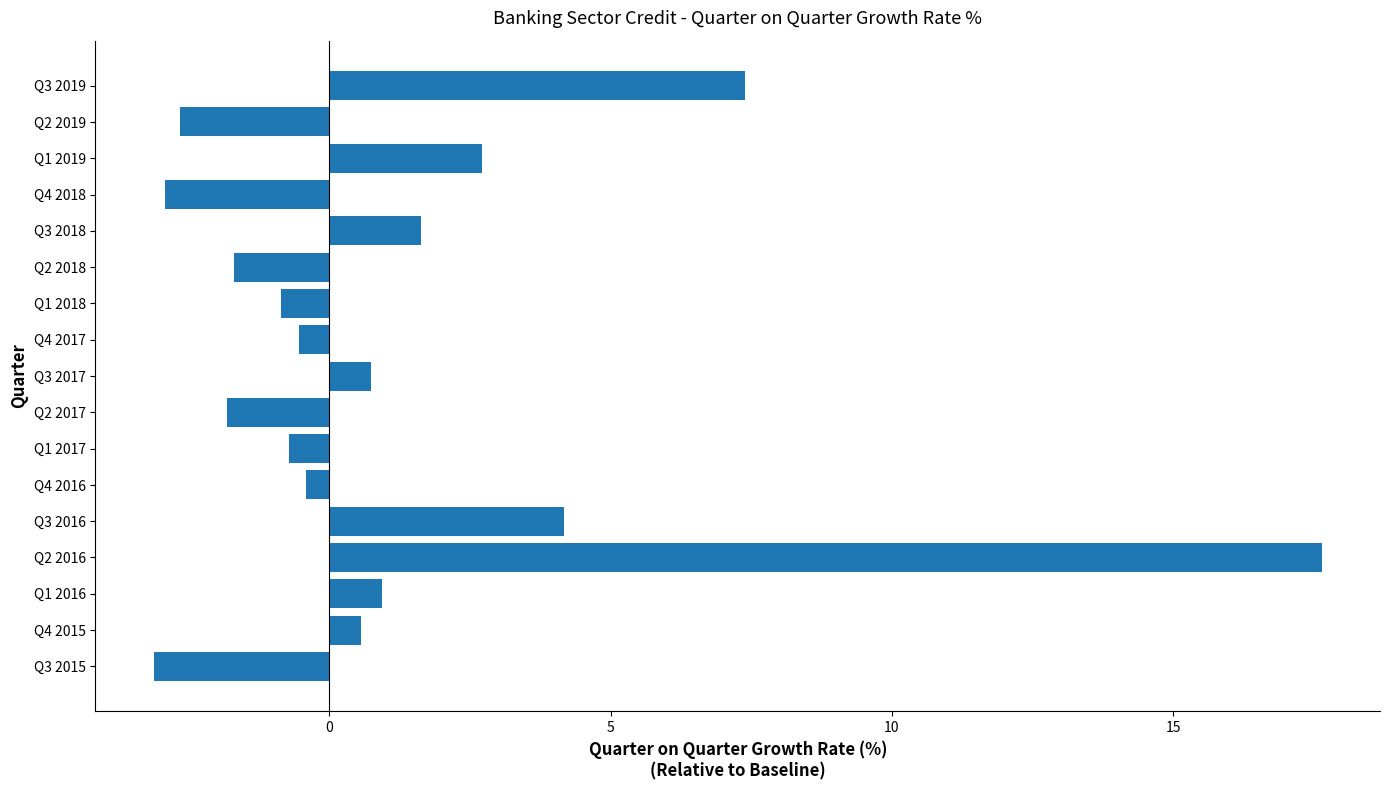

Which label corresponds to the largest value in the chart?

Q2 2016